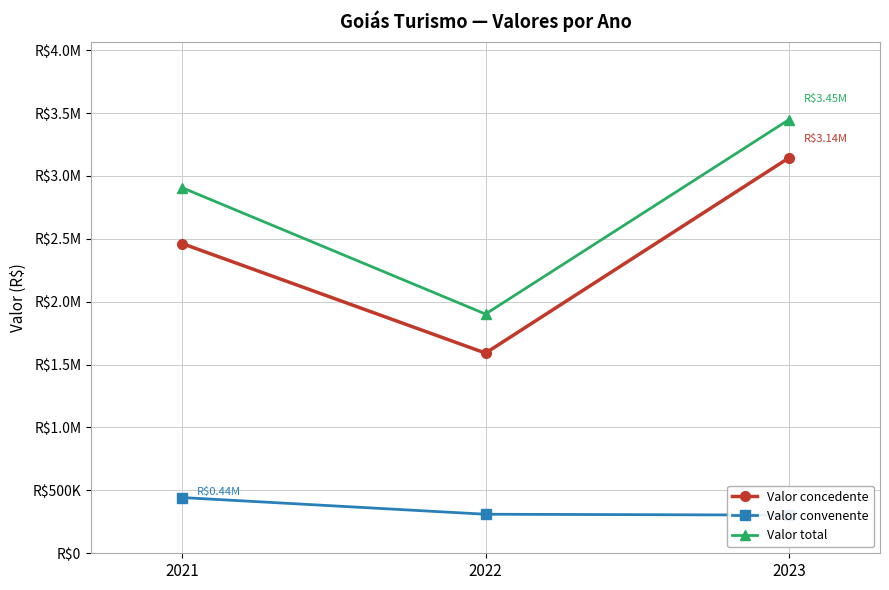

At which label does Valor convenente first exceed 310386?

2021